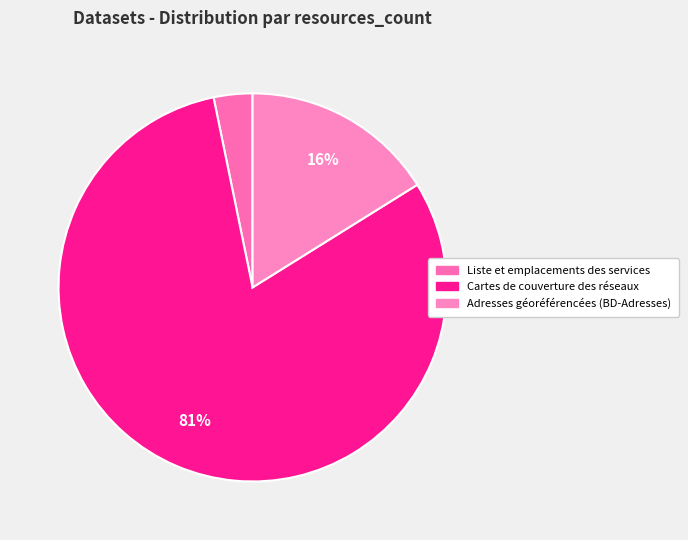

Count the number of slices in the pie.

3